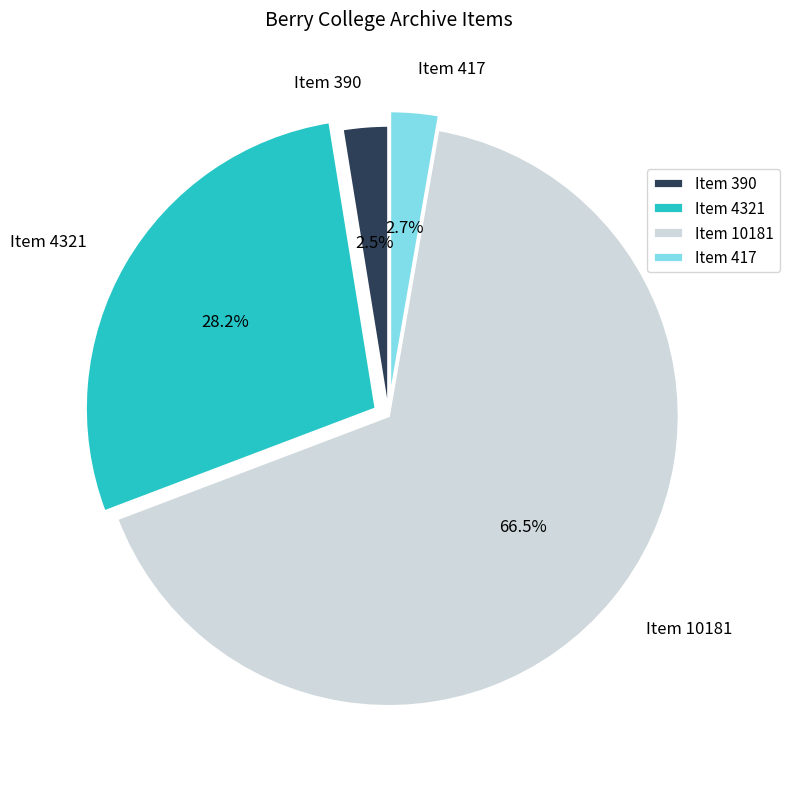

How many slices are in this pie chart?

4